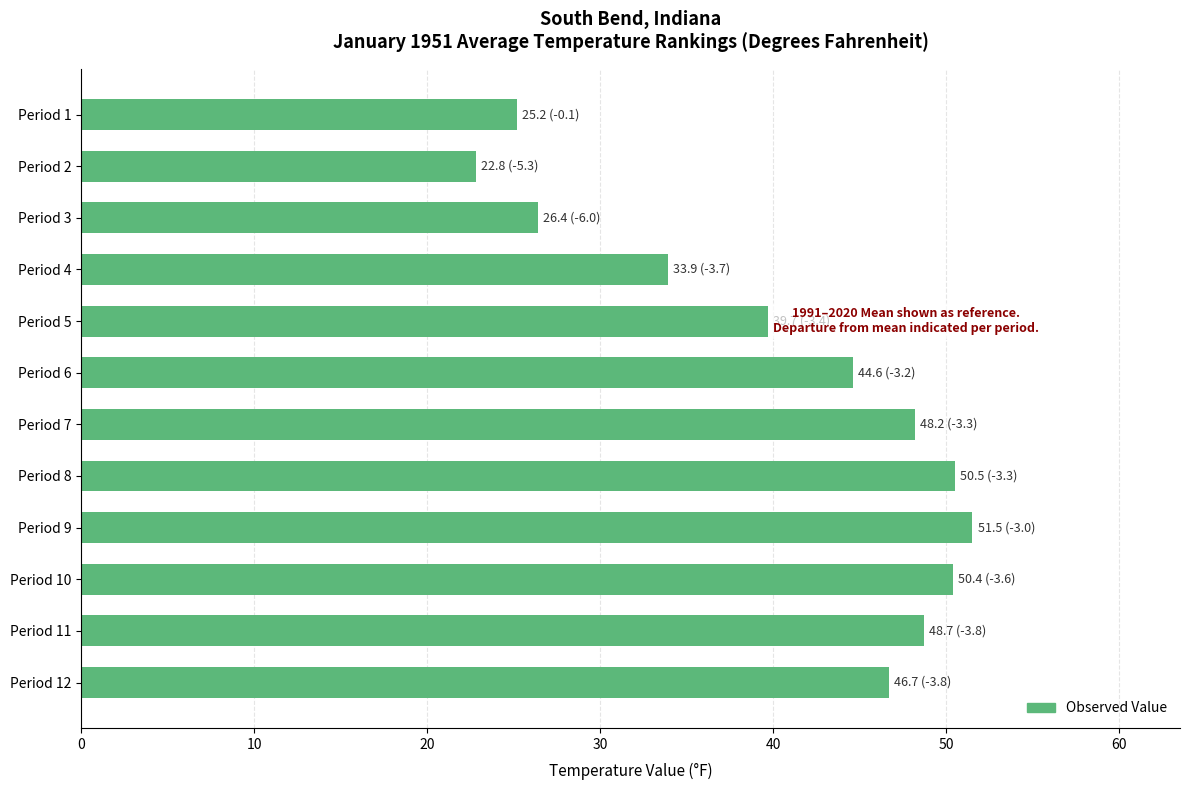

What is the difference between the values at Period 12 and Period 10?

3.7